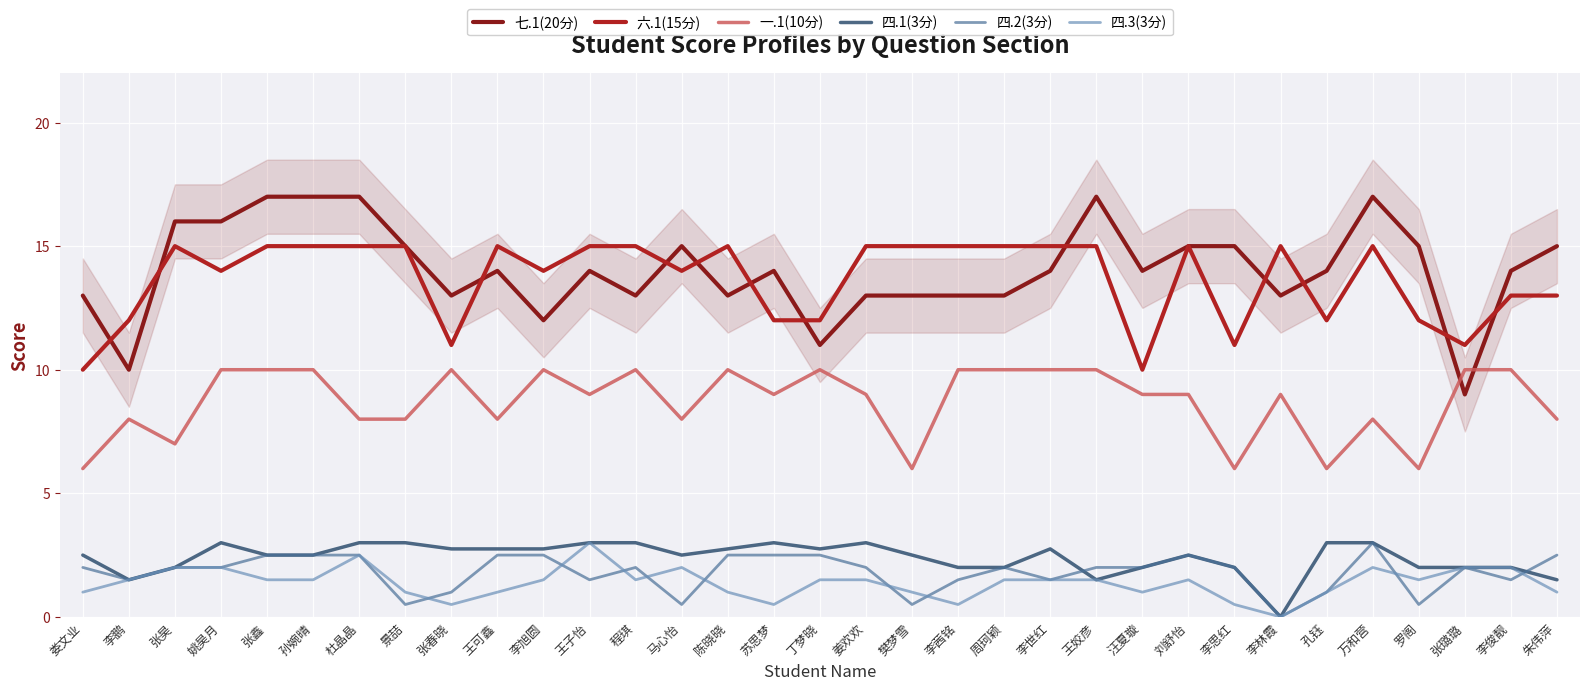

What is the label of the 28th point from the right?

孙婉晴